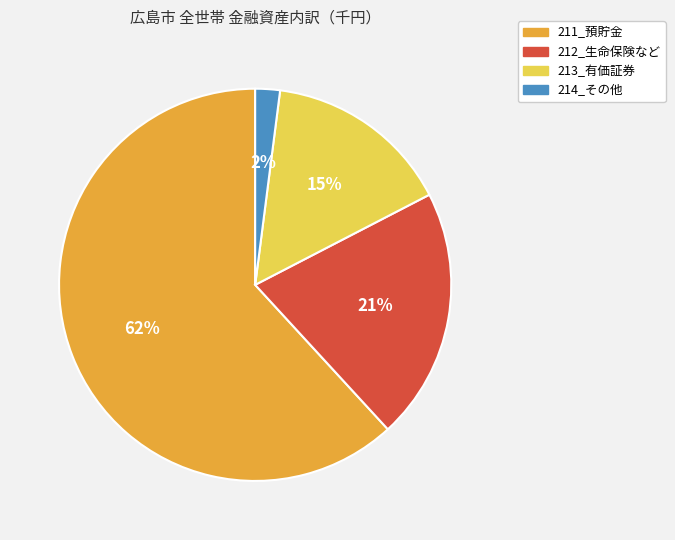

What is the majority slice?

211_預貯金